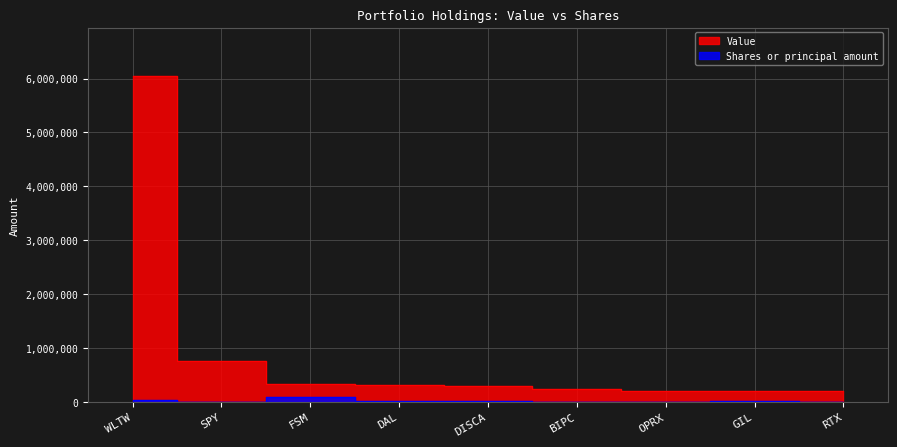

Where is the first local minimum for Shares or principal amount?

SPY